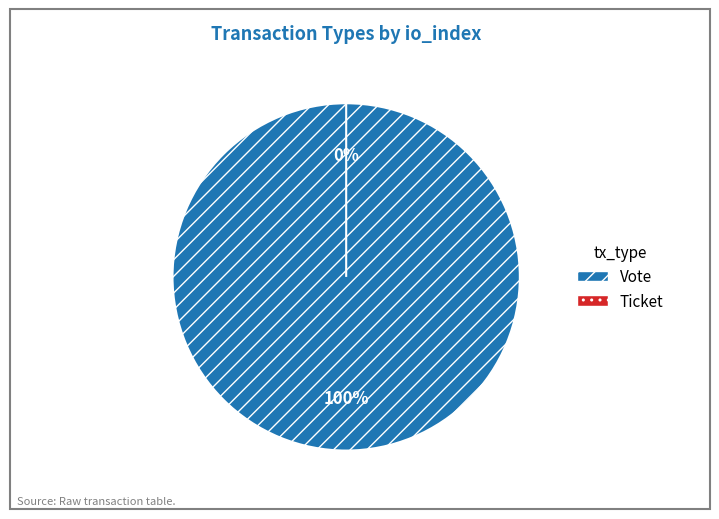

Which slice is the largest?

Vote